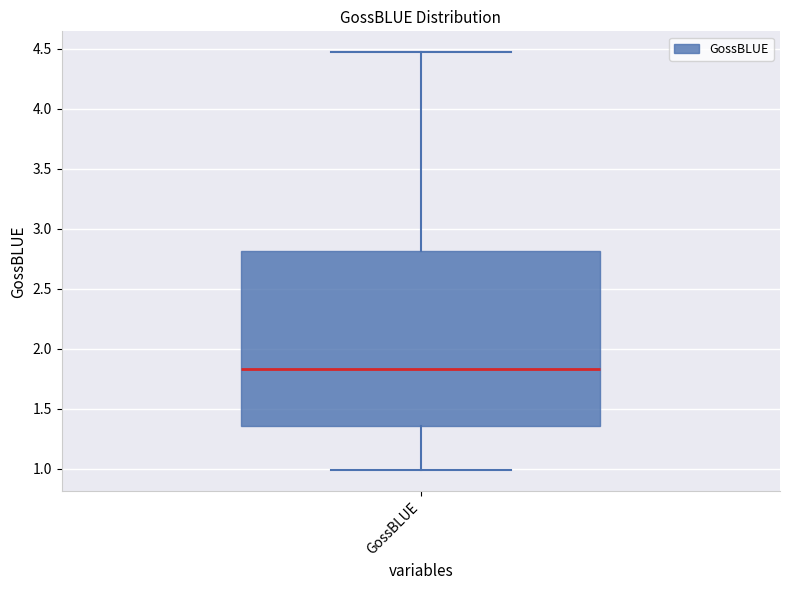

Transcribe this box plot: give where the median line is, the range the box spans, and where the two whiskers end, as read against the y-axis. The values are not printed on the chart, so give them approximately, as read against the axis.

median 1.85, box 1.35 to 2.80, whiskers 1.00 to 4.45